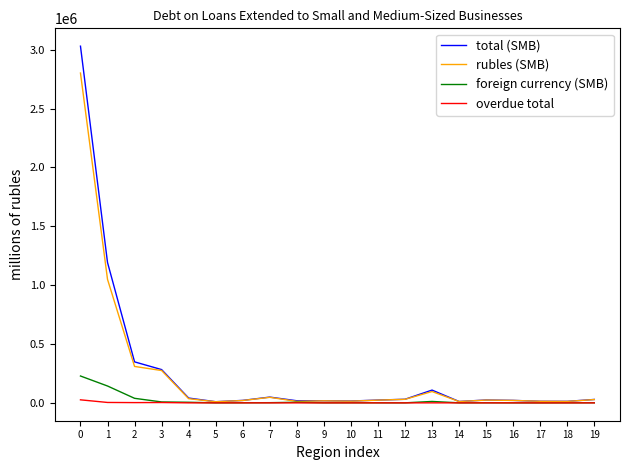

What is the lowest value of the foreign currency (SMB) series?

24